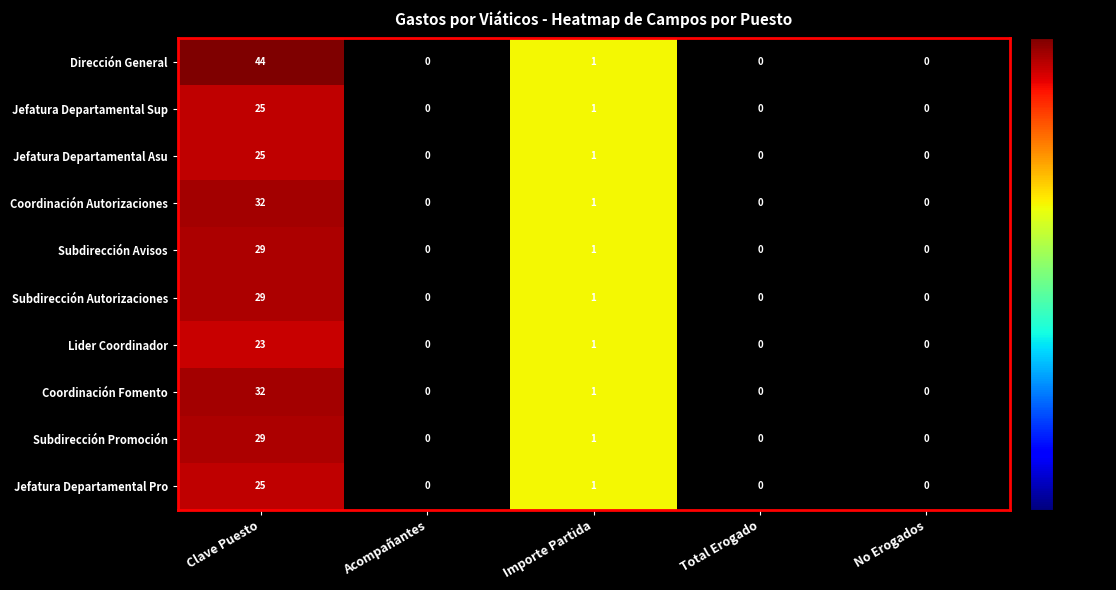

What is the average value of the Subdirección Promoción series?

6